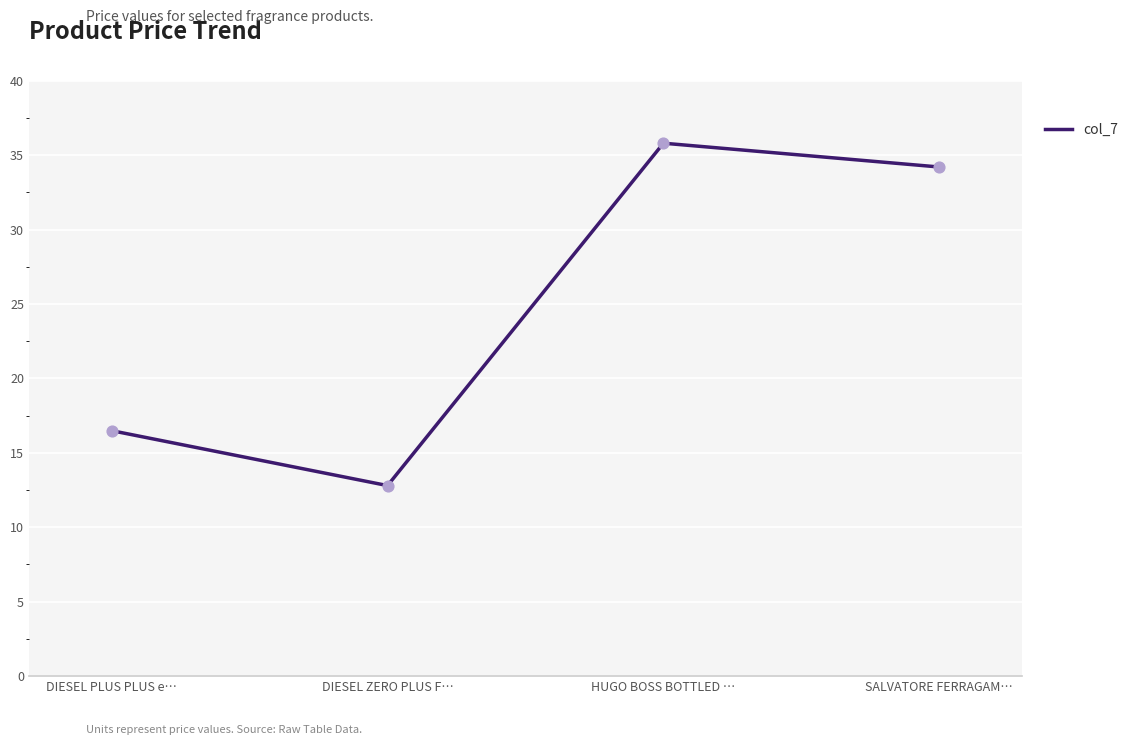

What is the change in value from DIESEL PLUS PLUS e… to DIESEL ZERO PLUS F…?

-3.7